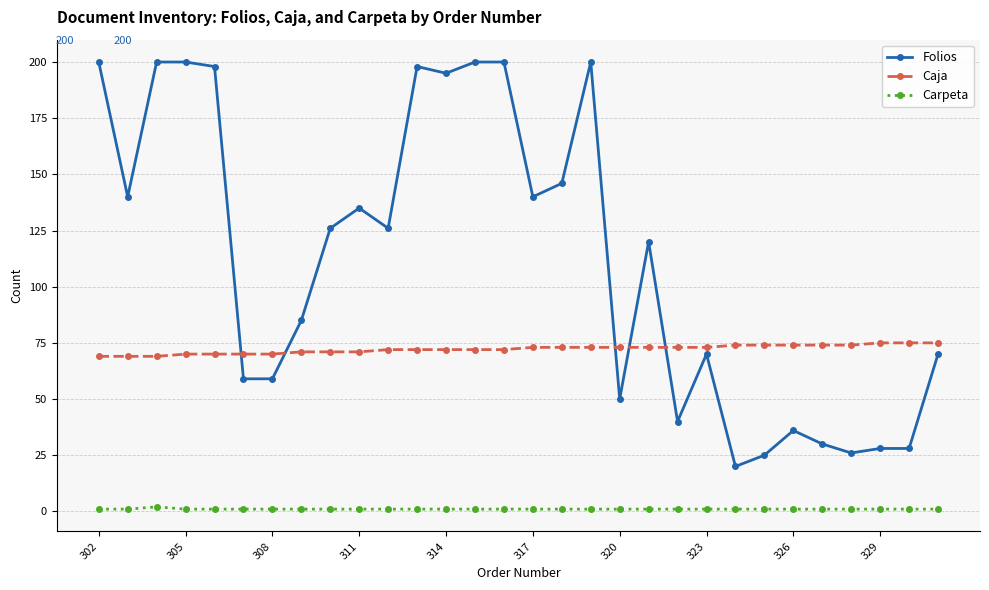

List the series in order of their overall mean, highest first.

Folios, Caja, Carpeta